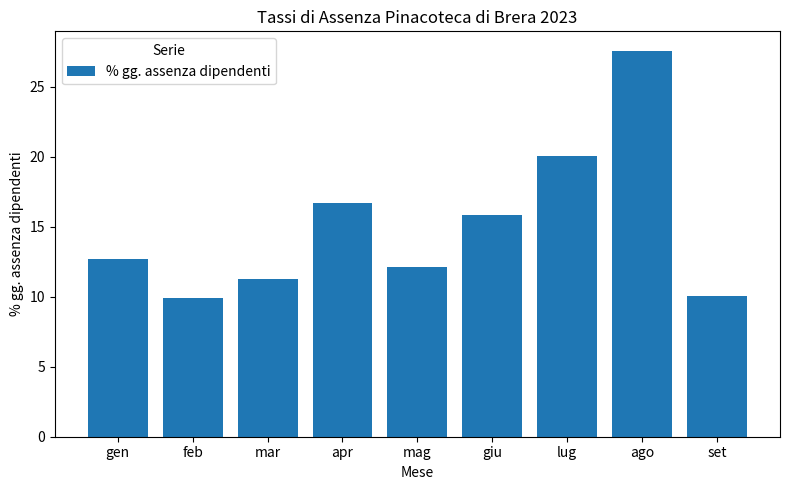

What is the average value?

15.1